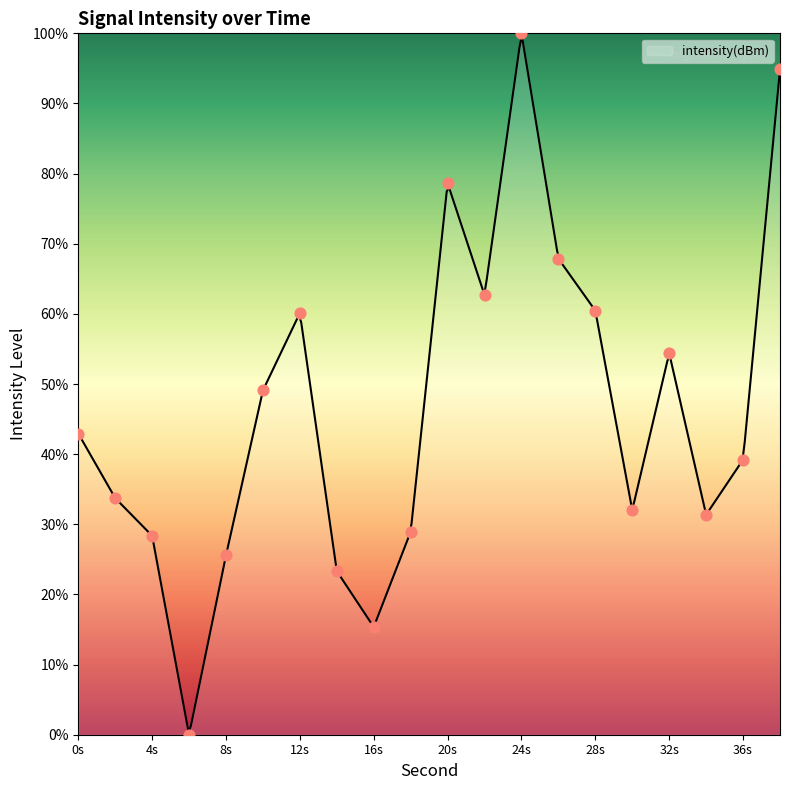

What is the highest value of the intensity(dBm) series?

99.7